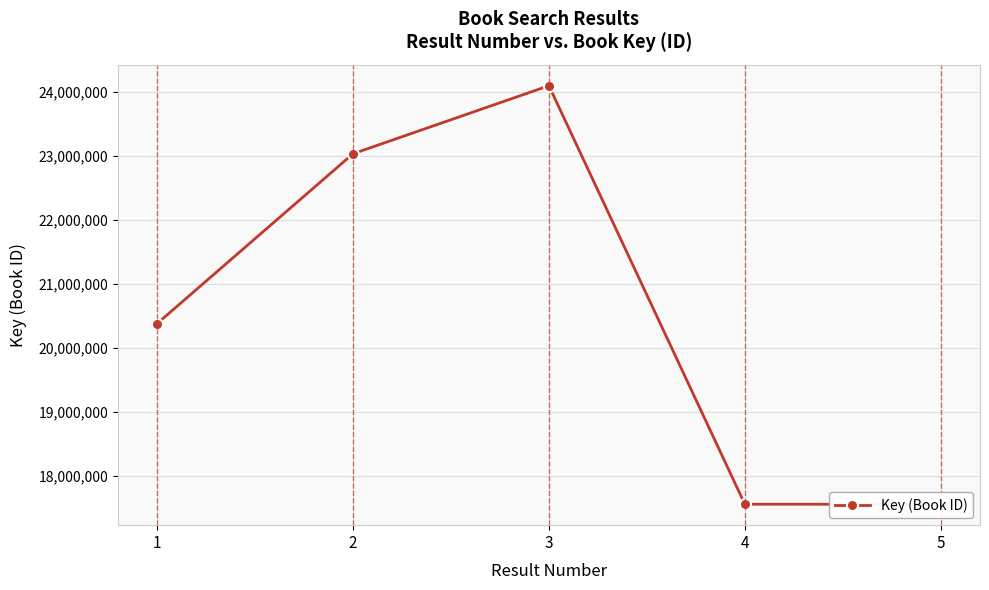

At which category does the data reach its first local peak?

3